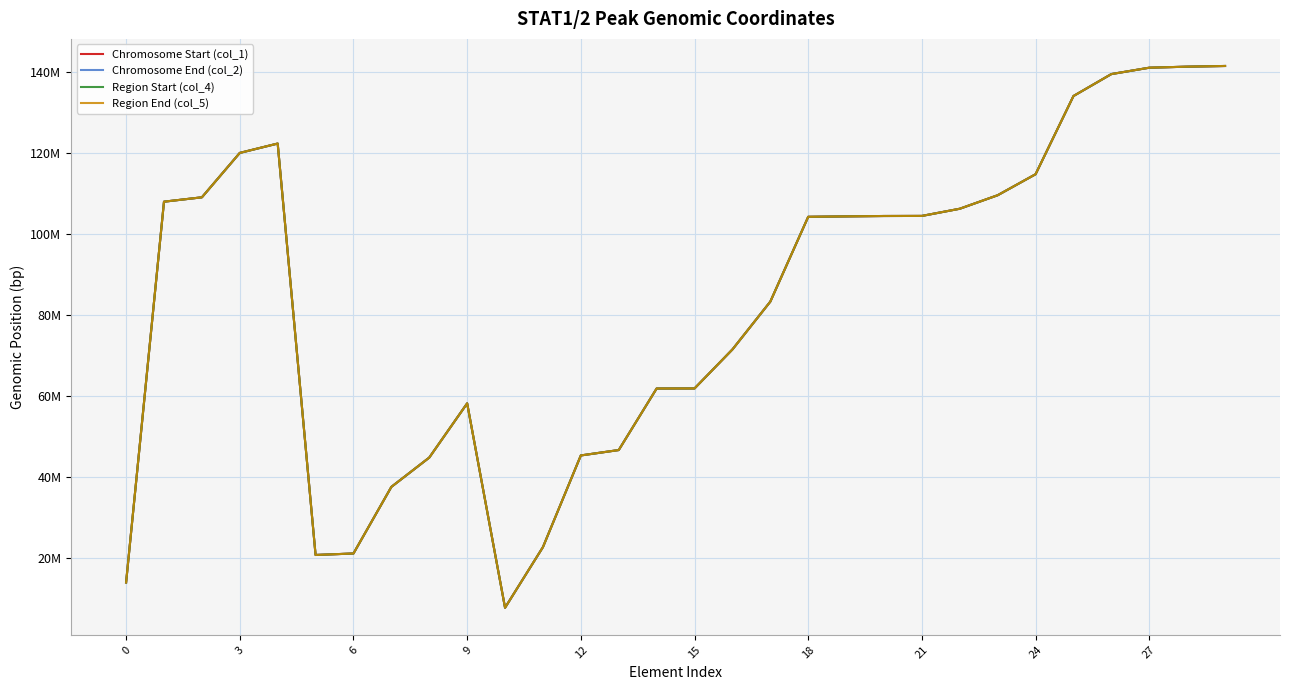

Which series has the widest spread of values?

Chromosome End (col_2)